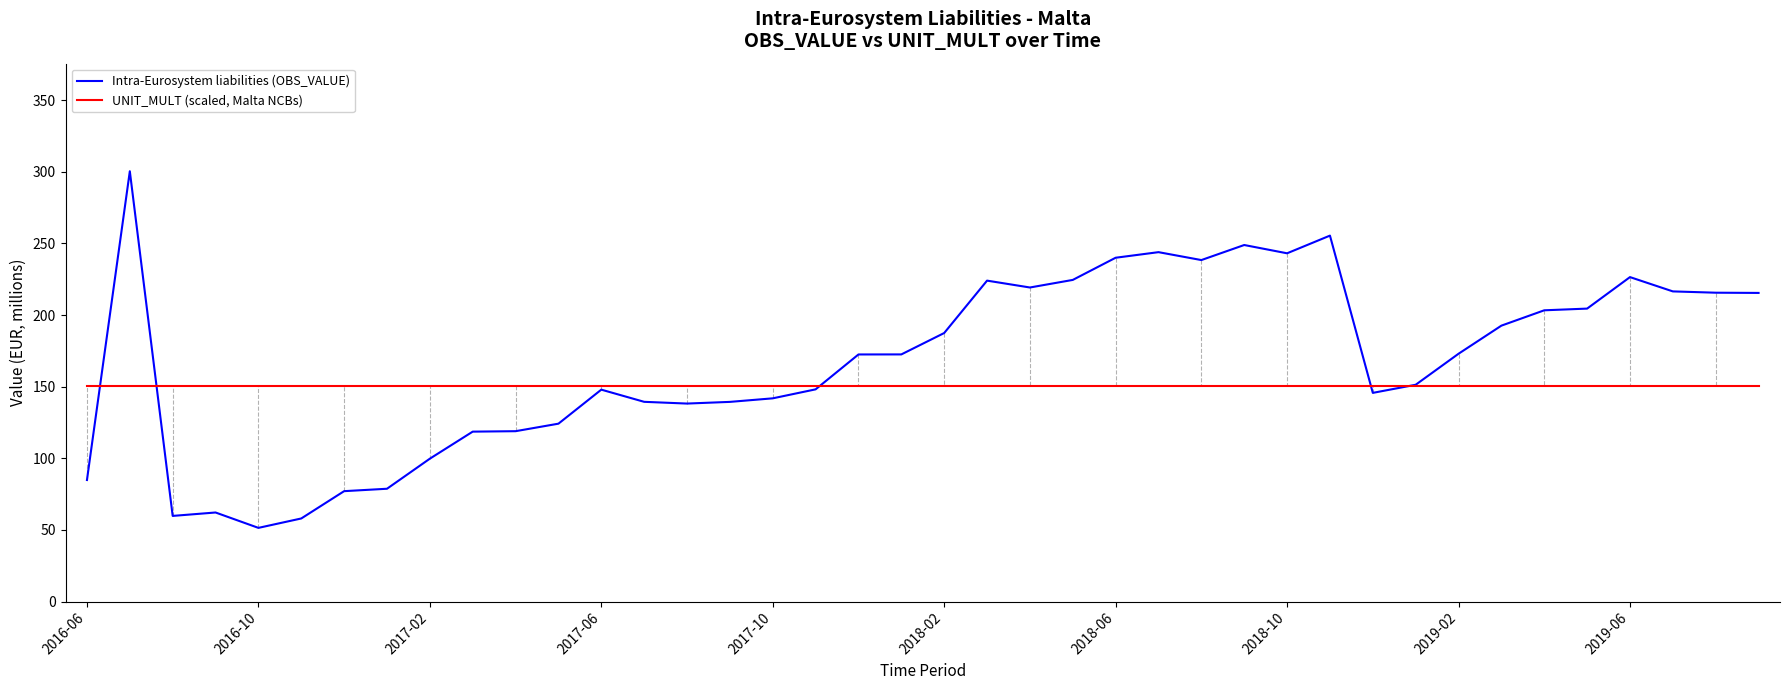

Which series has the largest total across all categories?

Intra-Eurosystem liabilities (OBS_VALUE)